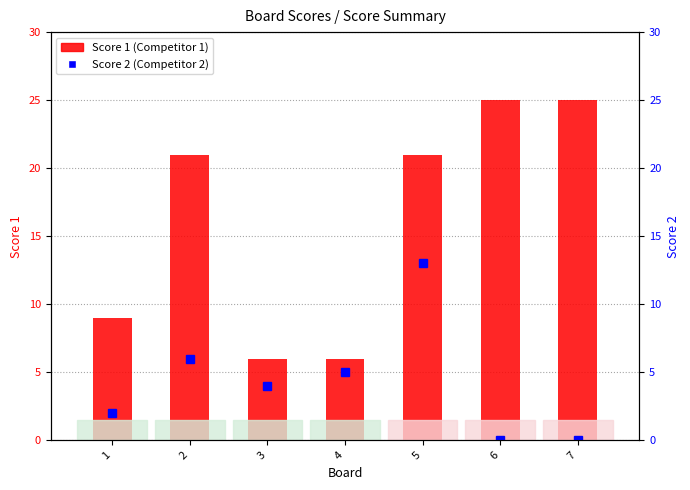

At which category is the sum across all series the highest?

5